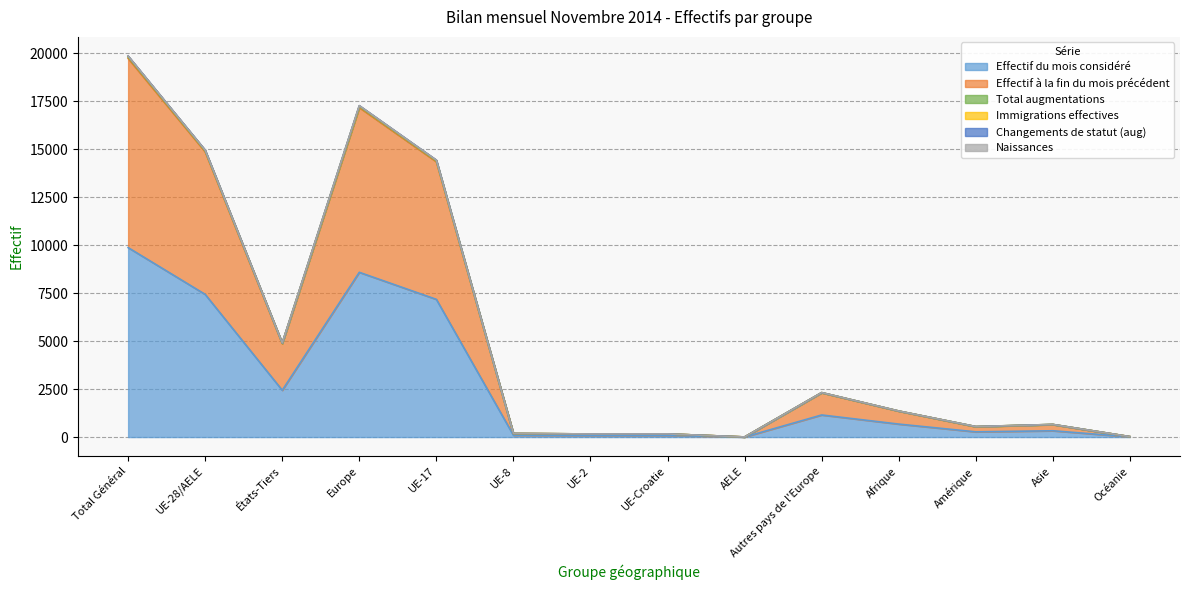

True or false: Effectif du mois considéré and Immigrations effectives cross at least once.

False